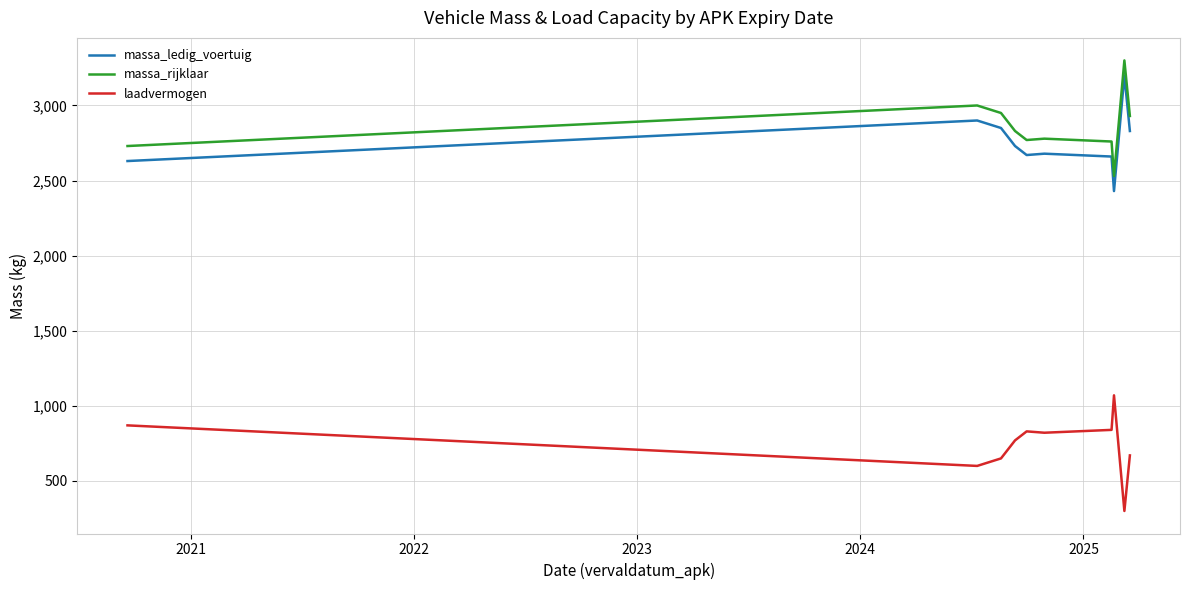

How many values in the massa_ledig_voertuig series are below 2730?

5